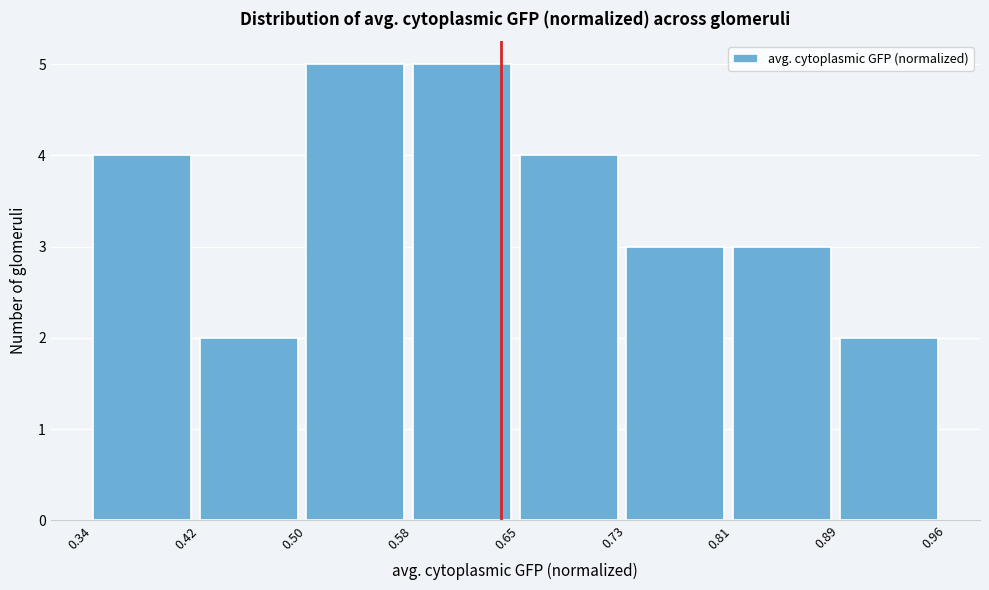

How tall is the bar that spans 0.34 to 0.42 on the x-axis? The values are not printed on the chart, so give them approximately, as read against the axis.

4